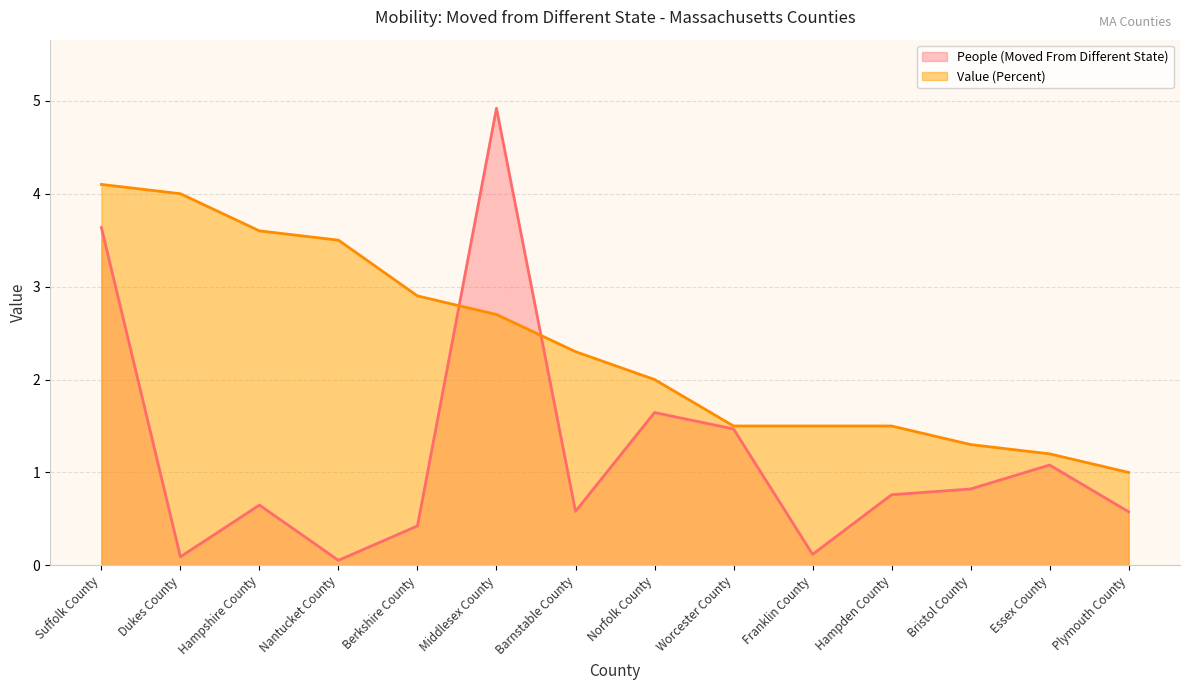

Which has a higher value, Norfolk County or Middlesex County?

Middlesex County